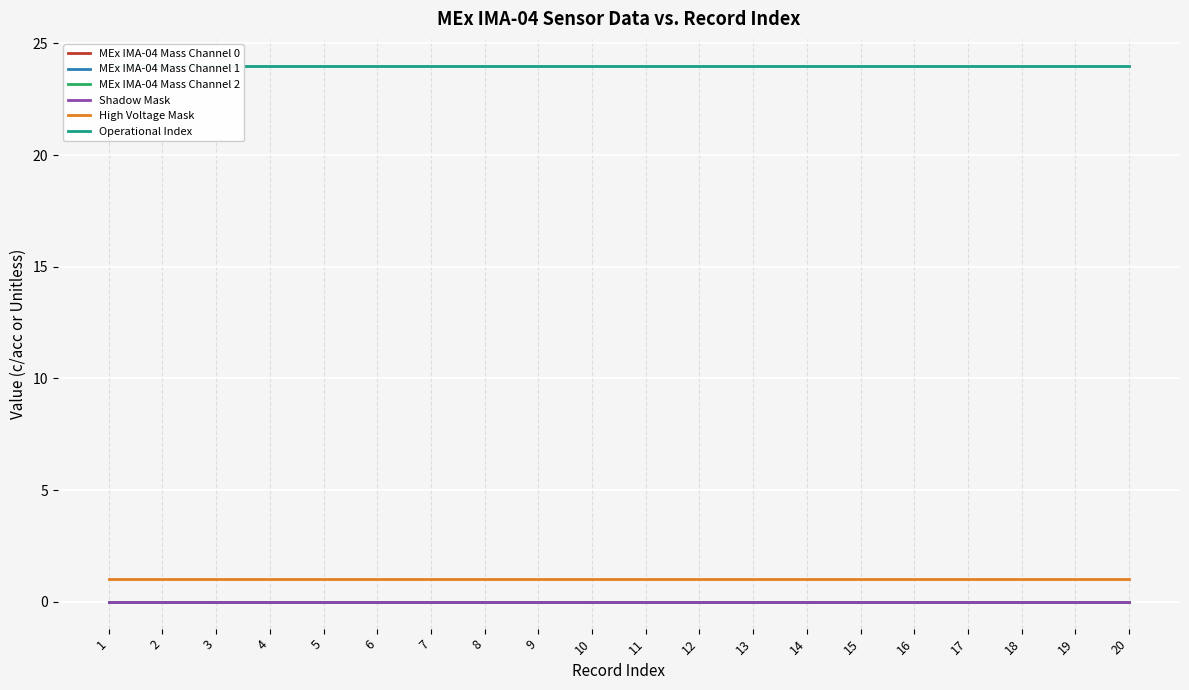

The value of MEx IMA-04 Mass Channel 1 at 12 is 0. True or false?

True